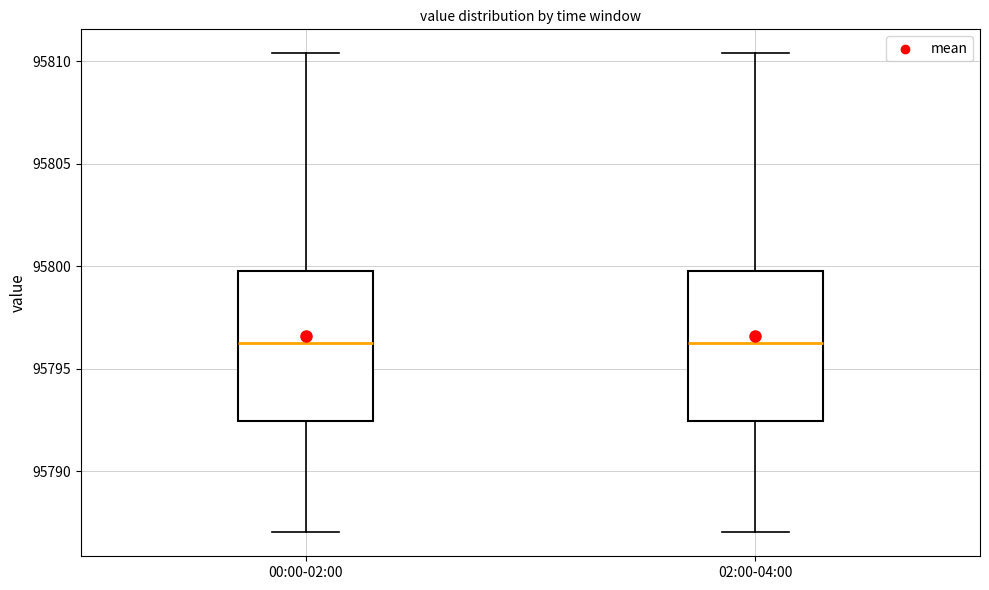

Where does the lower whisker of the box for 02:00-04:00 end on the y-axis? The values are not printed on the chart, so give them approximately, as read against the axis.

95787.0